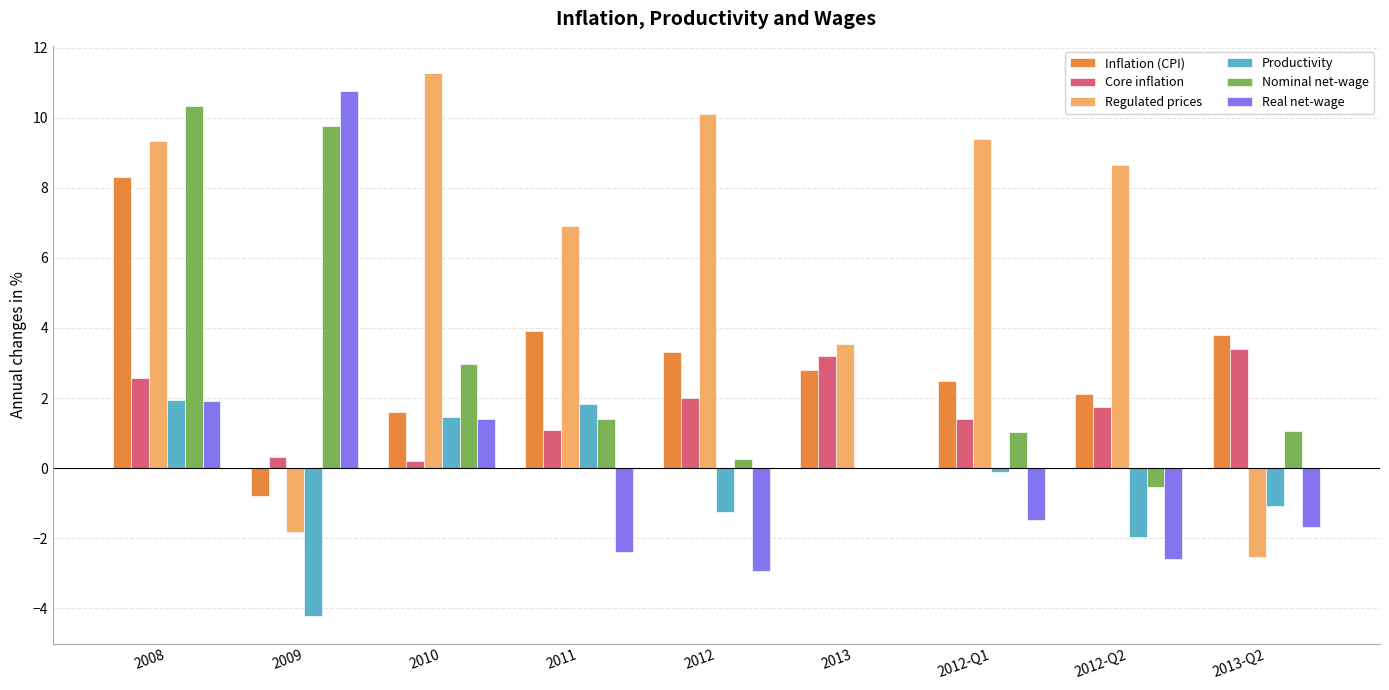

What is the sum of all Productivity values?

-3.5